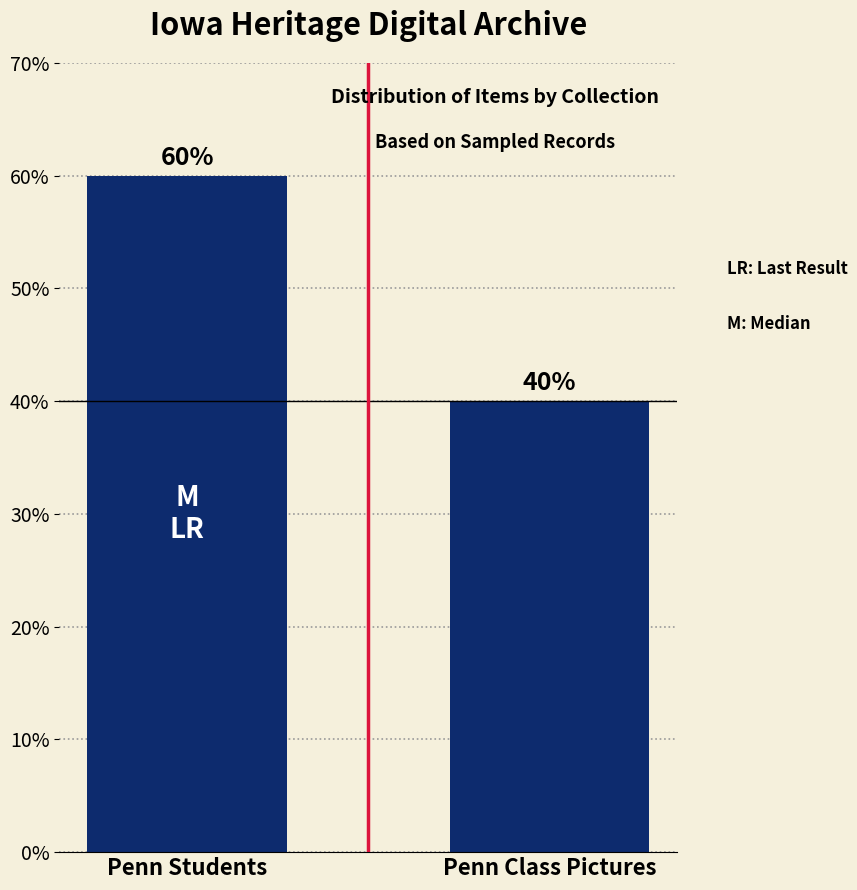

Between Penn Students and Penn Class Pictures, which is larger?

Penn Students